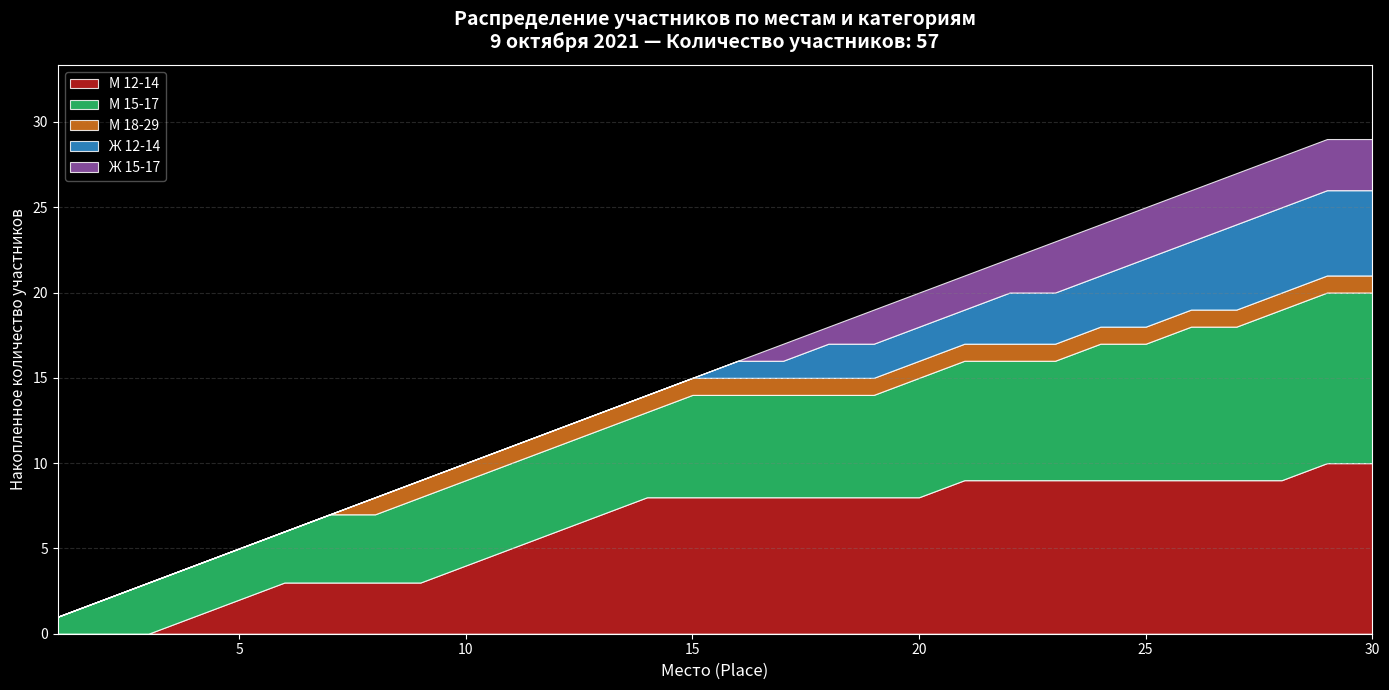

Between 15 and 0, which is larger?

15